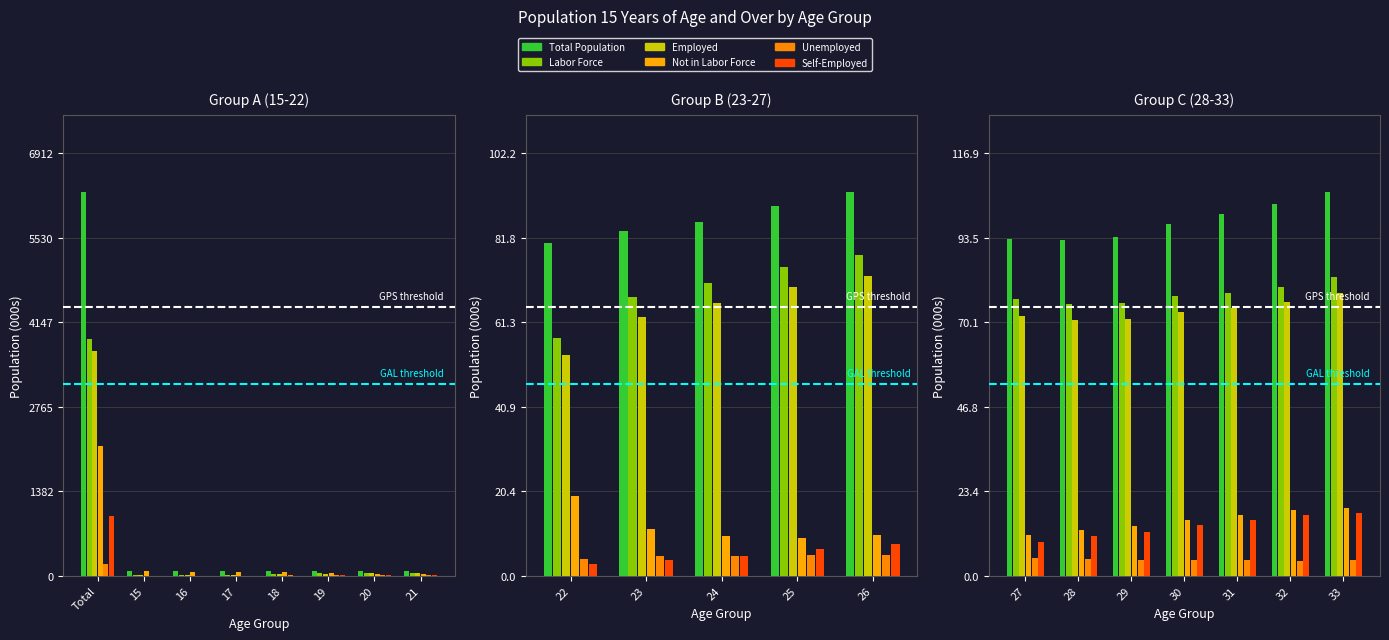

What are all the series names shown in the legend?

Total Population, Labor Force, Employed, Not in Labor Force, Unemployed, Self-Employed